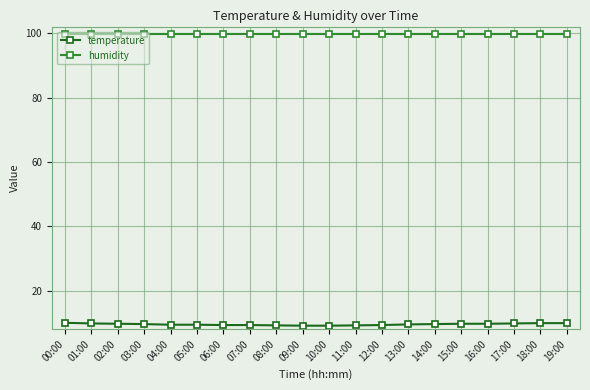

What is the spread (max minus min) of values at 02:00?

90.2